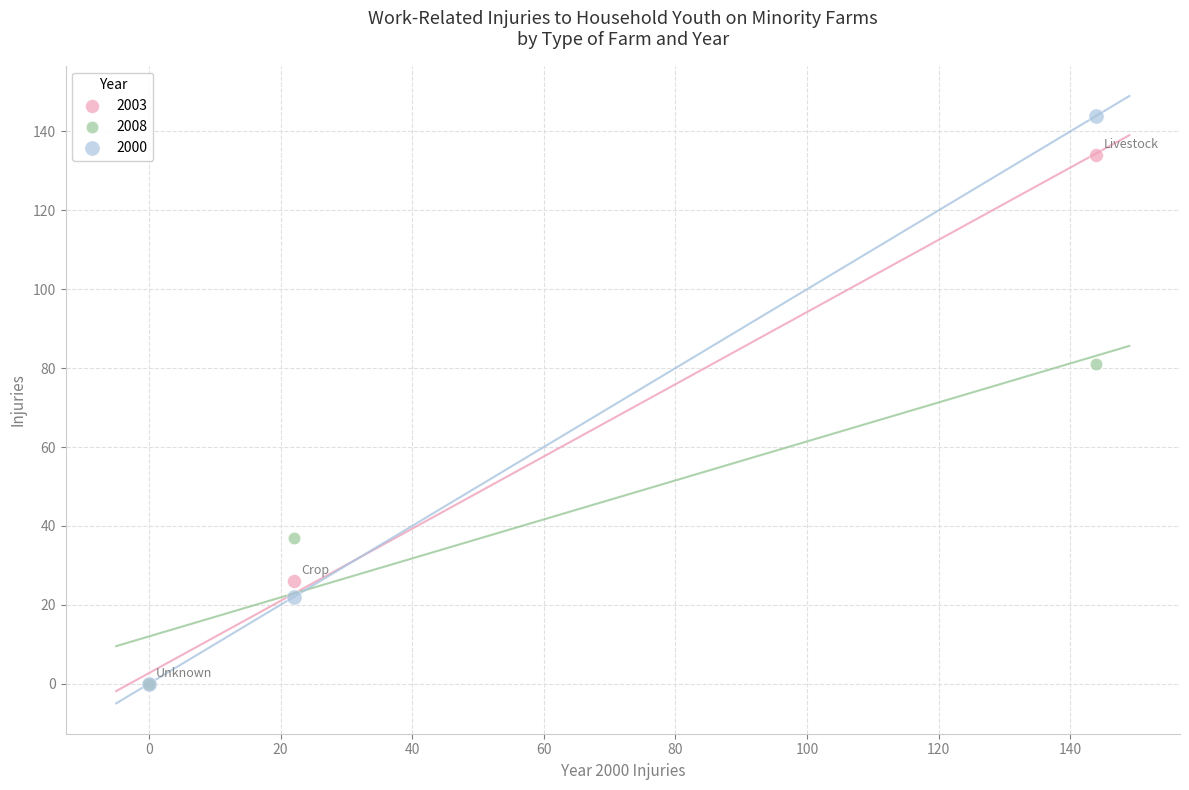

In the 2003 series, what Y value is closest to 67?

26